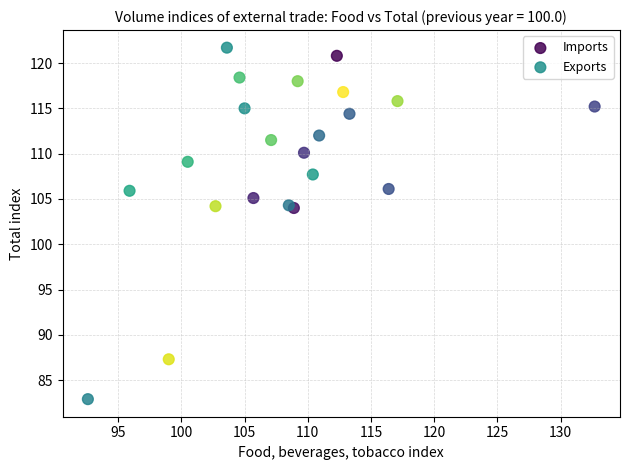

Which series contains the highest Y value?

Exports